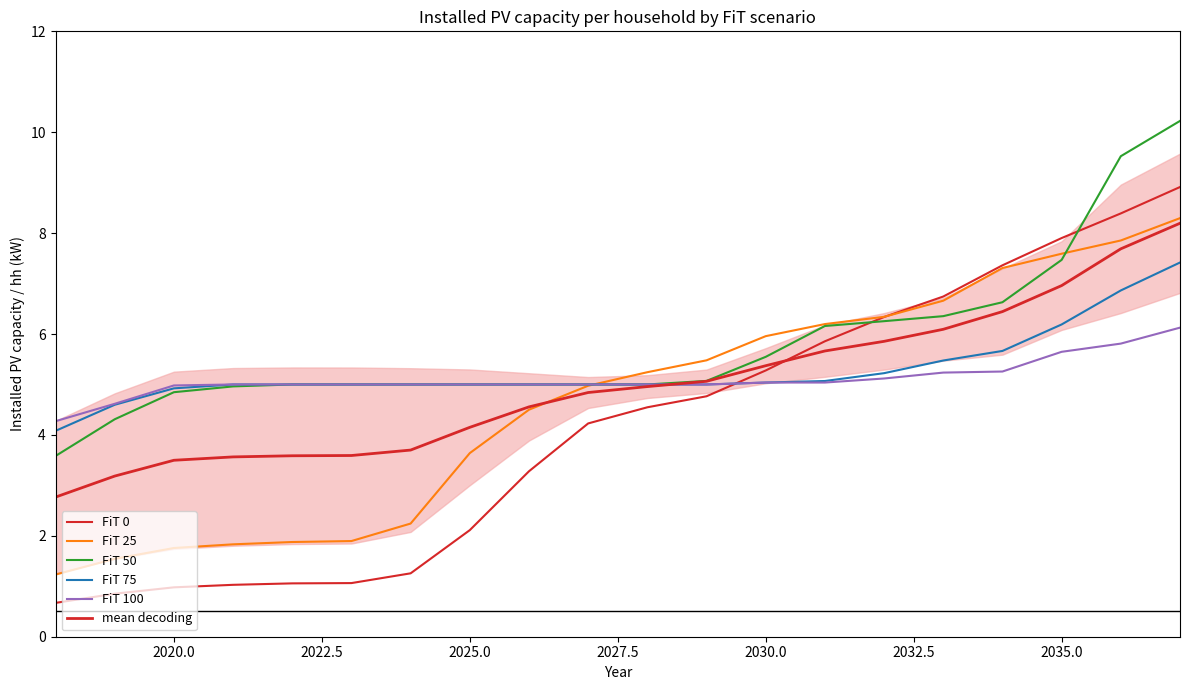

What is the difference between the second highest and minimum values in the FiT 25 series?

6.6